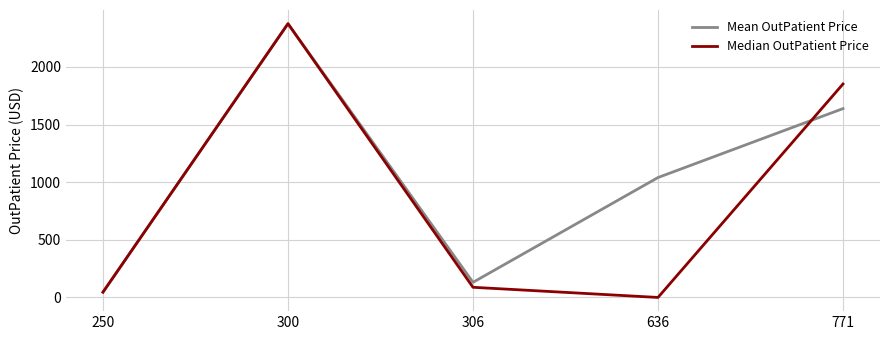

What is the average value of the Mean OutPatient Price series?

1046.5